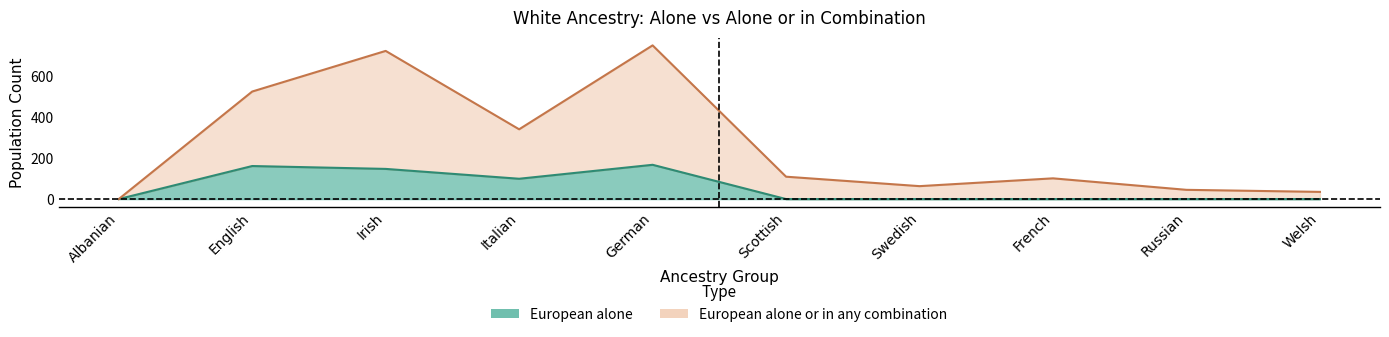

Reading right to left, list all the values displayed in this chart.

European alone: 0	0	0	0	0	167	99	147	161	0
European alone or in any combination: 35	45	101	63	109	749	340	722	524	0